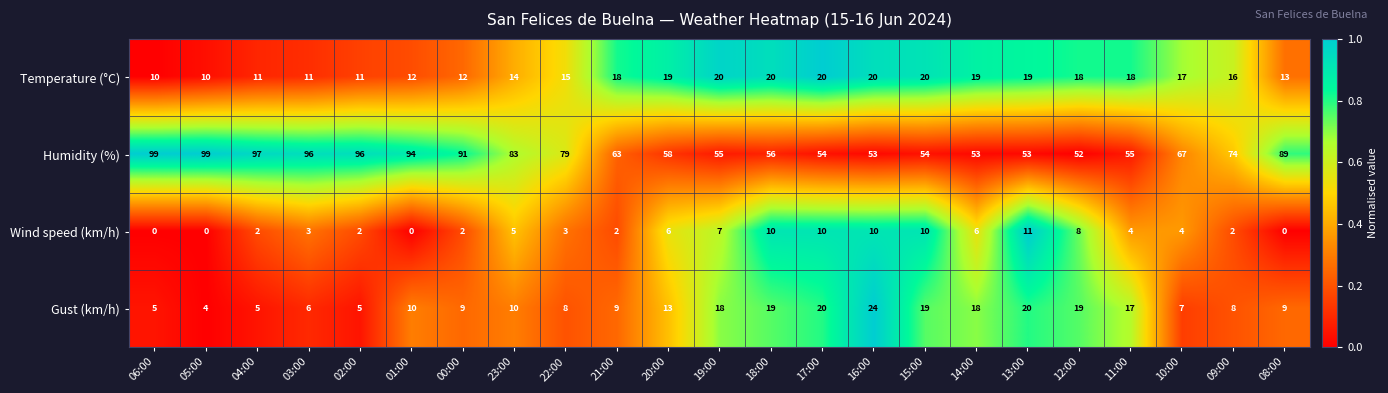

Rank the series by their maximum value, from lowest to highest.

Wind speed (km/h), Temperature (°C), Gust (km/h), Humidity (%)